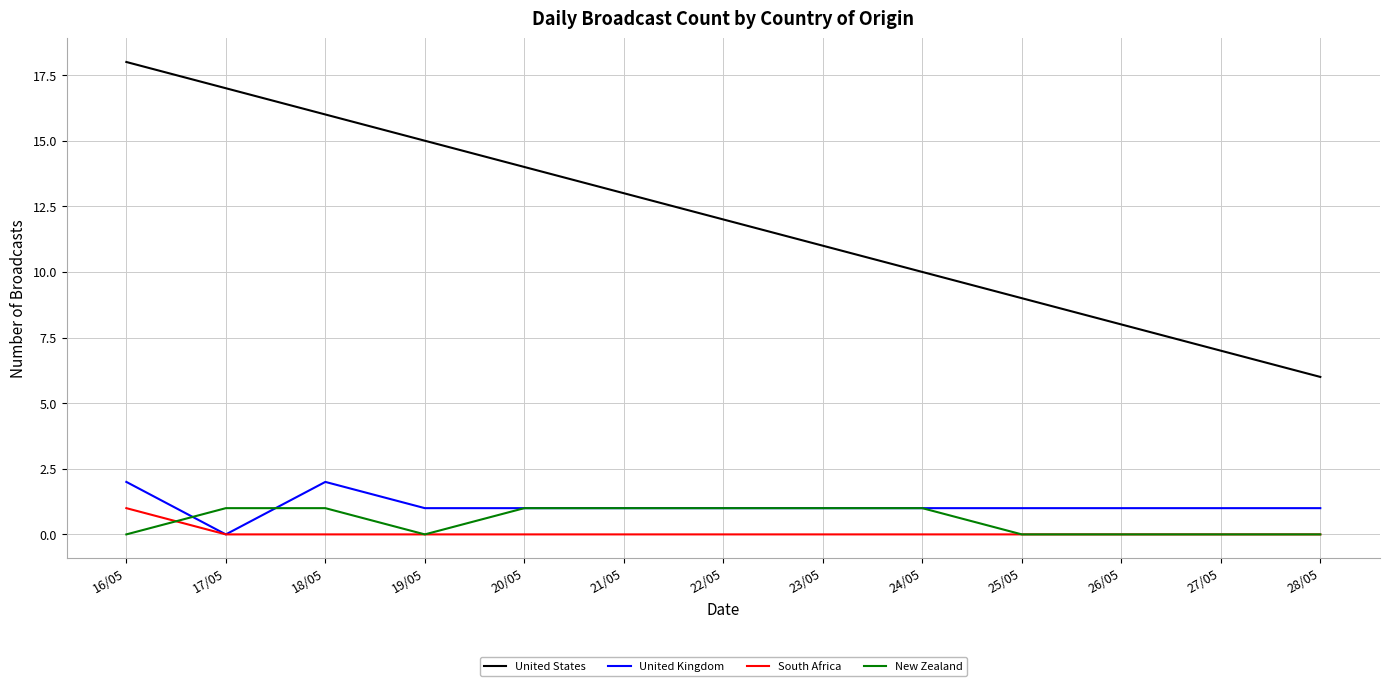

Rank the series at 18/05 from lowest to highest value.

South Africa, New Zealand, United Kingdom, United States